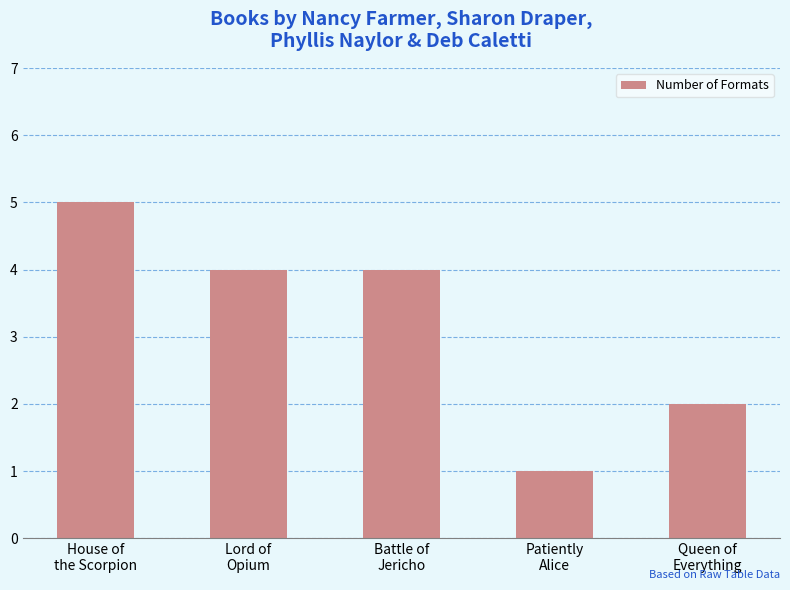

Reading left to right, what are all the values shown in this chart?

5	4	4	1	2